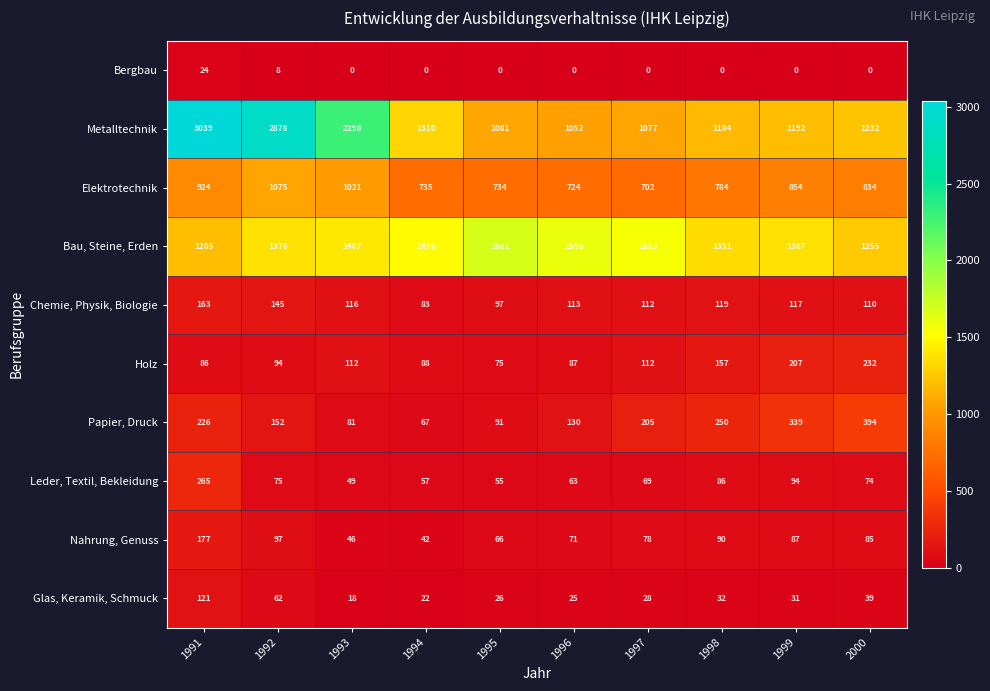

The value of Glas, Keramik, Schmuck at 1993 is 24. True or false?

False